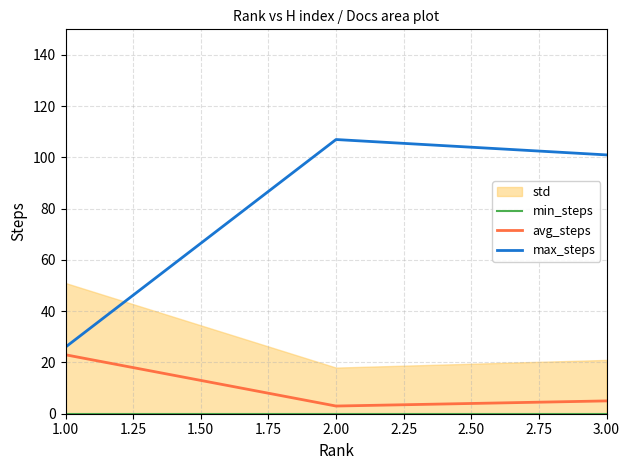

At how many categories does at least one series exceed 42?

2